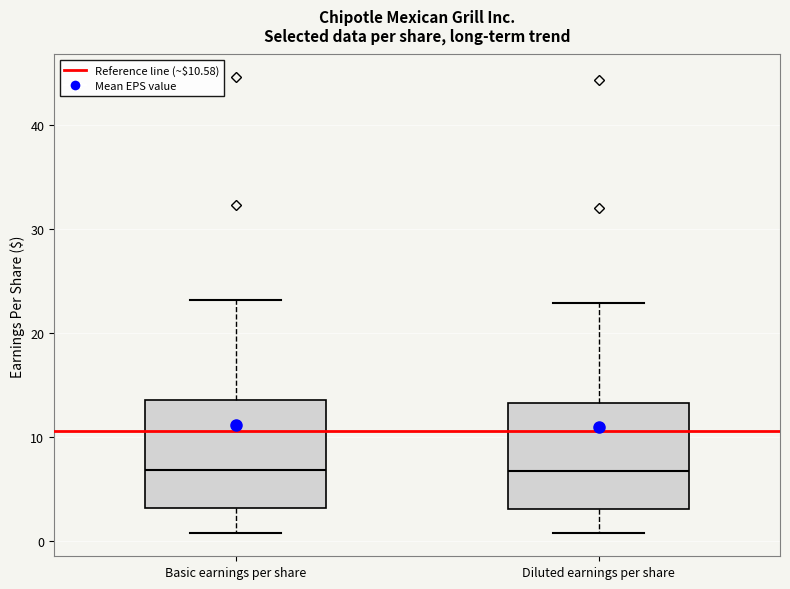

Where does the median line of the box for Diluted earnings per share sit on the y-axis? The values are not printed on the chart, so give them approximately, as read against the axis.

7